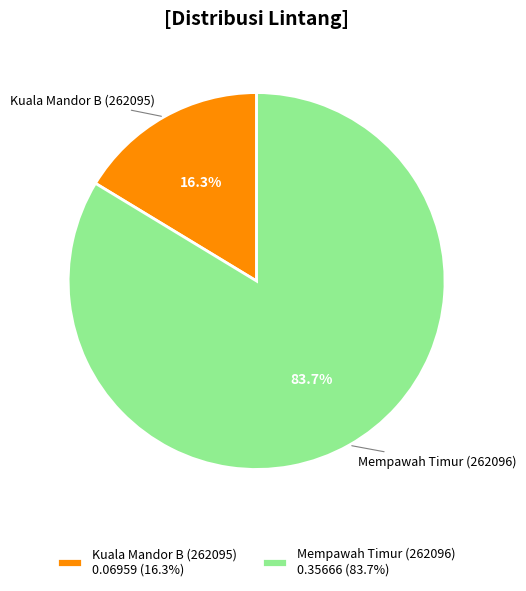

To the nearest percent, what is the difference between the Kuala Mandor B (262095) and Mempawah Timur (262096) slice percentages?

67%